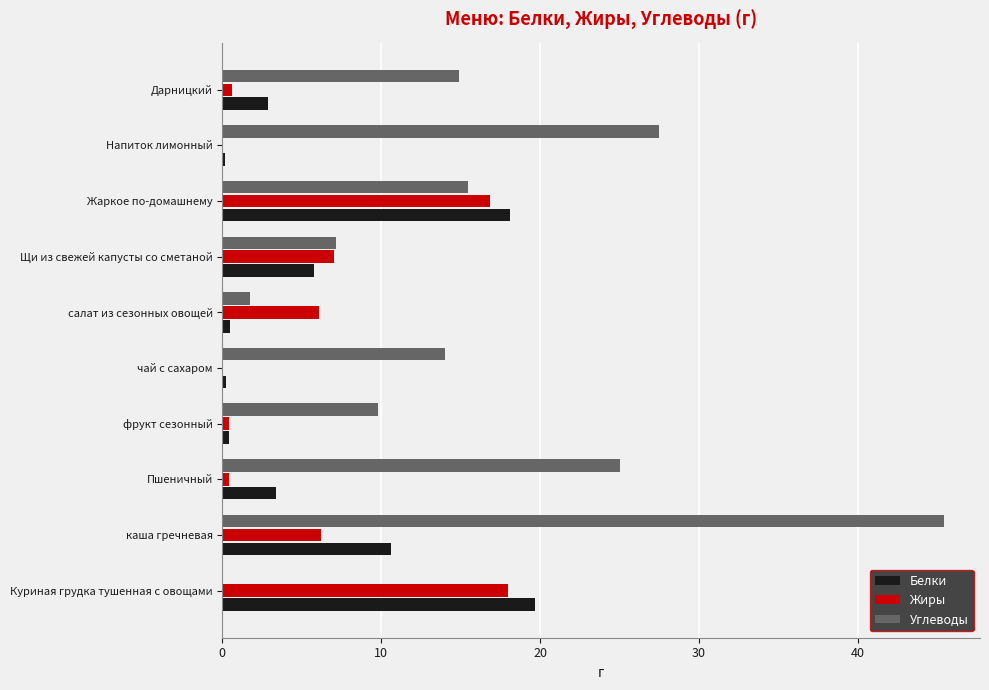

How many values in the Жиры series exceed 6?

5